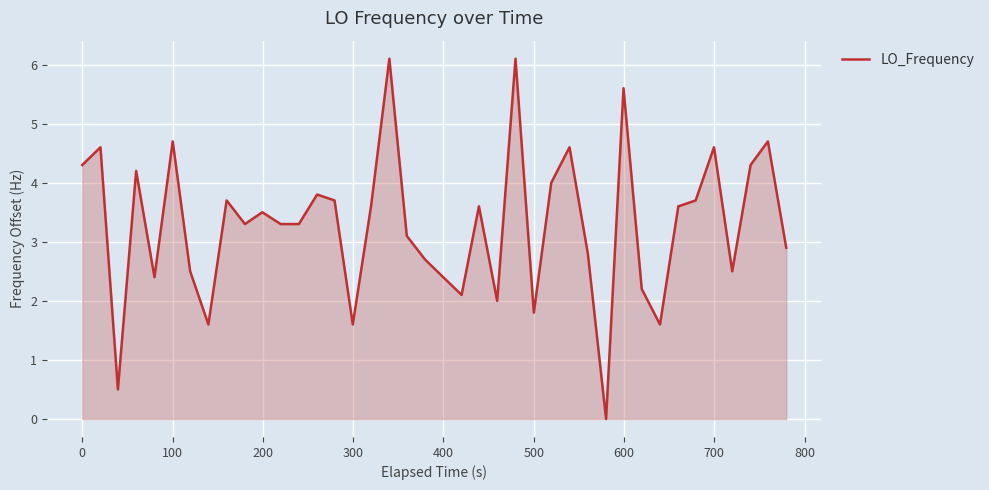

What is the difference between the maximum and minimum values?

6.1